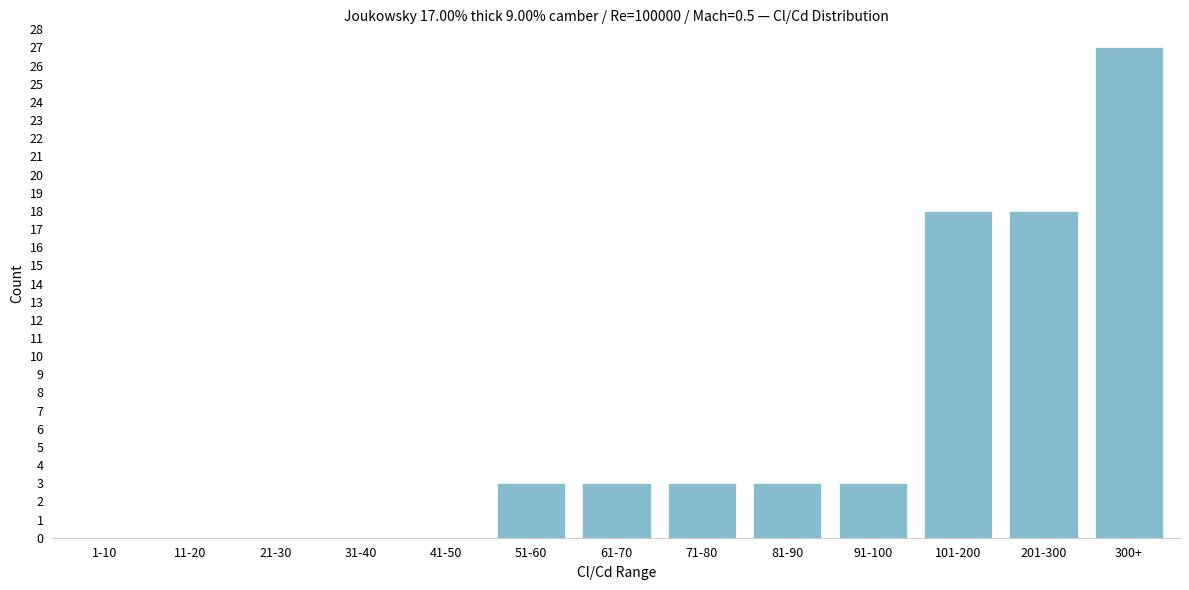

Reading left to right, list all the values displayed in this chart.

1-10=0	11-20=0	21-30=0	31-40=0	41-50=0	51-60=3	61-70=3	71-80=3	81-90=3	91-100=3	101-200=18	201-300=18	300+=27